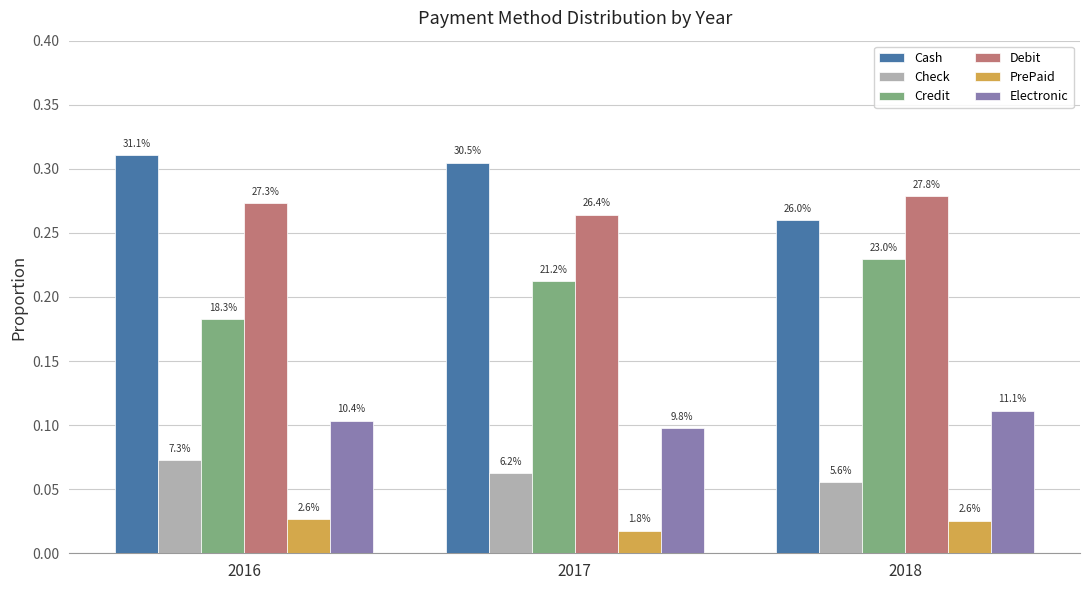

How many bars are there in each group?

6